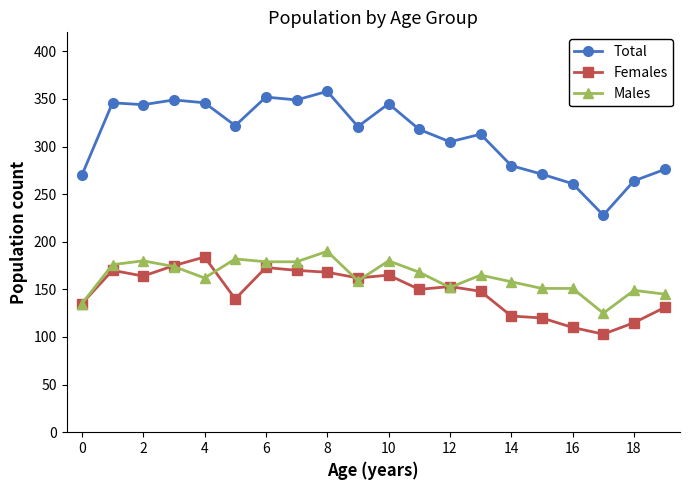

True or false: Females has more than 1 interior local peaks.

True